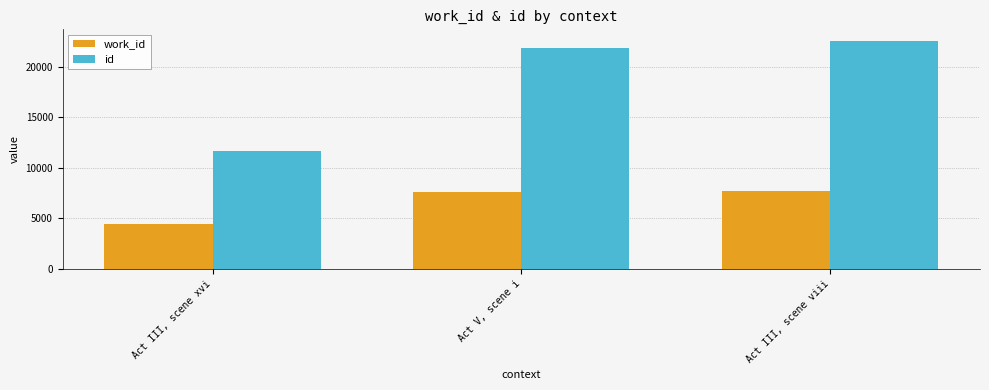

Which series has the widest spread of values?

id